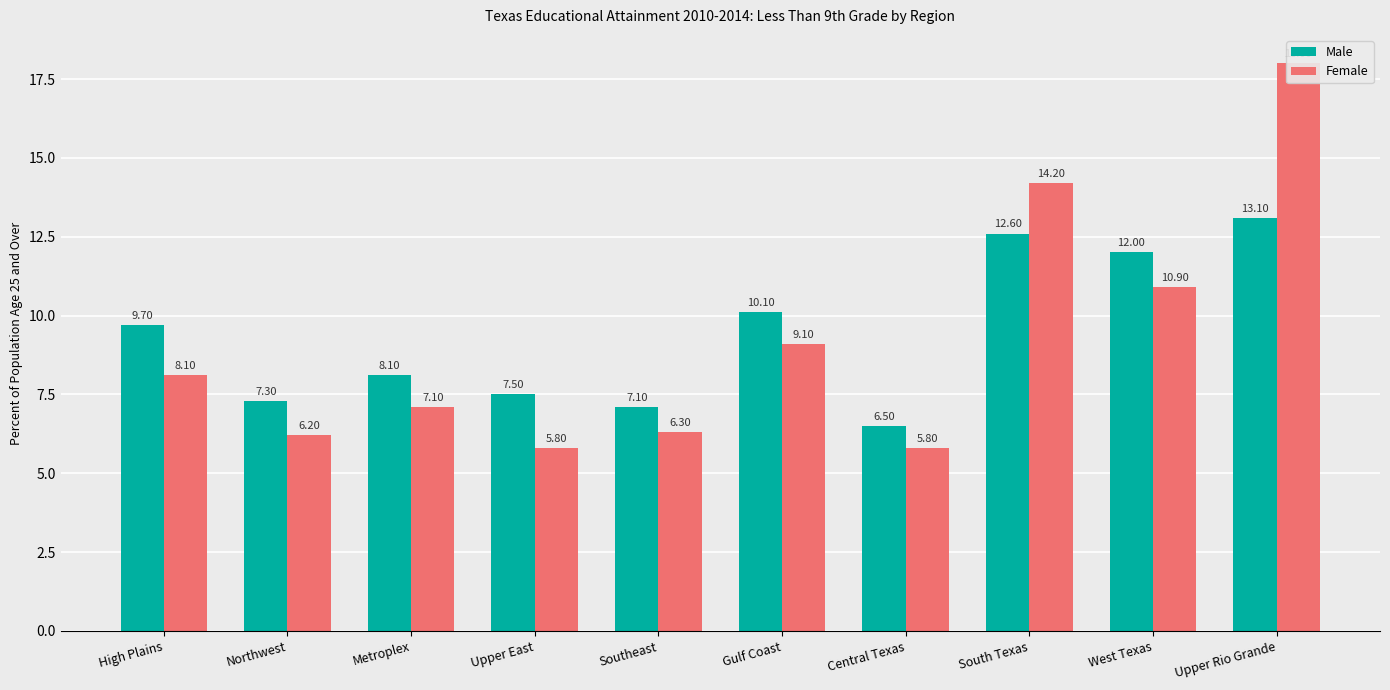

Which category has the highest value across all series?

Upper Rio Grande